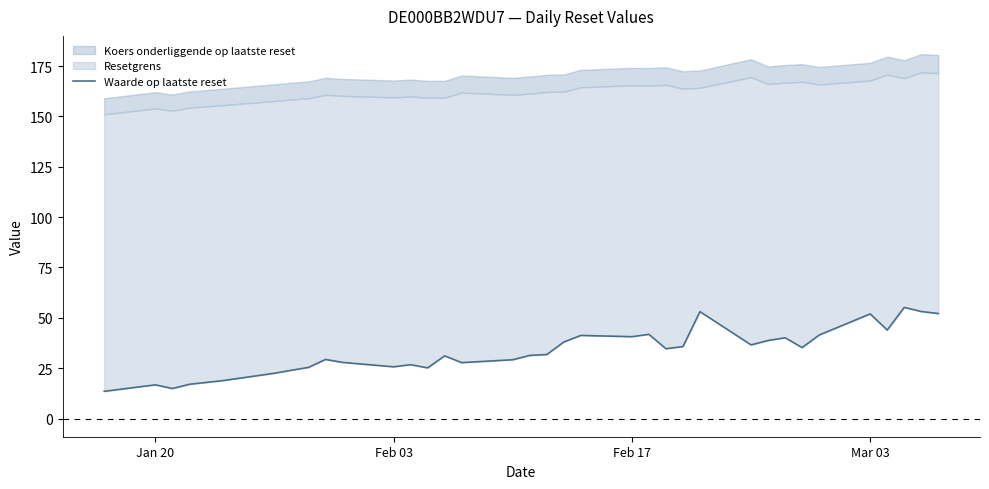

What is the difference between the second highest and minimum values?

39.6